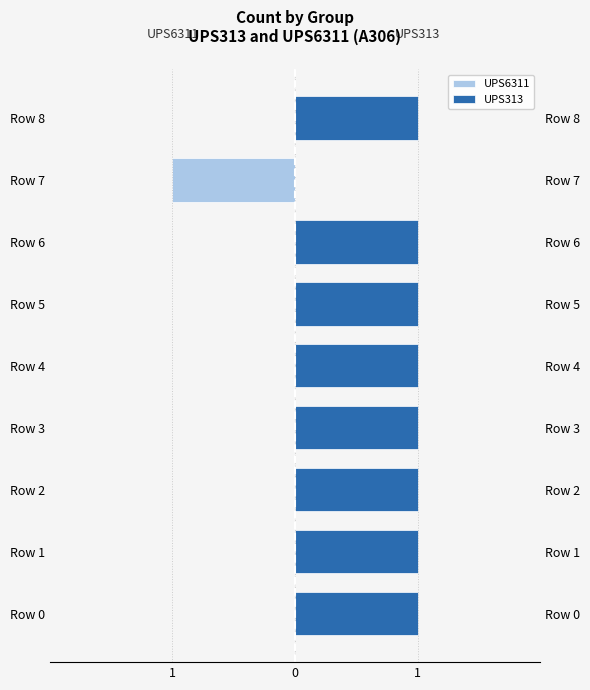

List the series in order of their peak value, lowest first.

UPS6311, UPS313